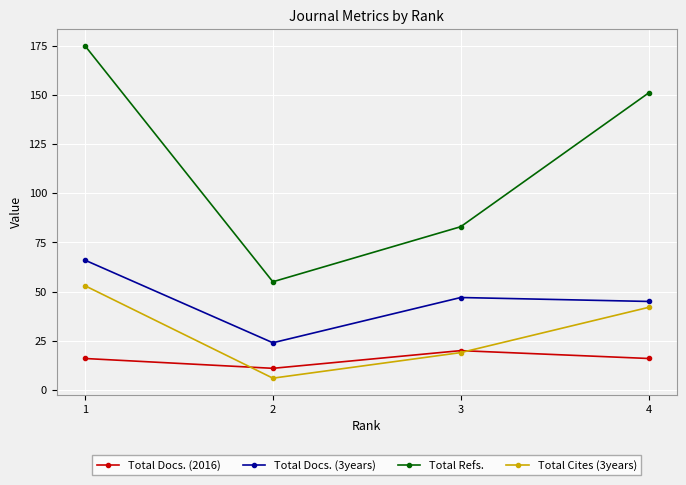

What value does the Total Cites (3years) series have at 4?

42